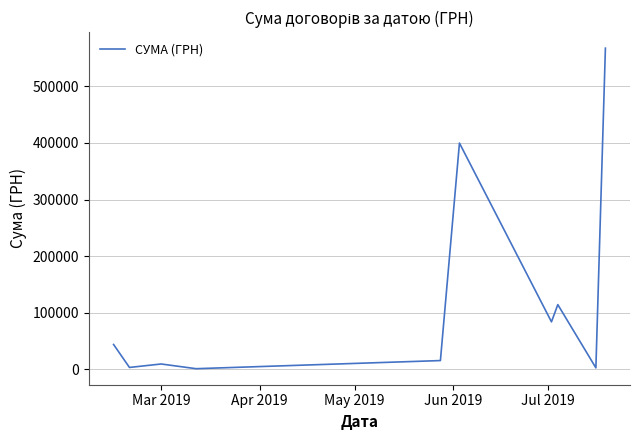

What is the sum of all values?

1240884.1